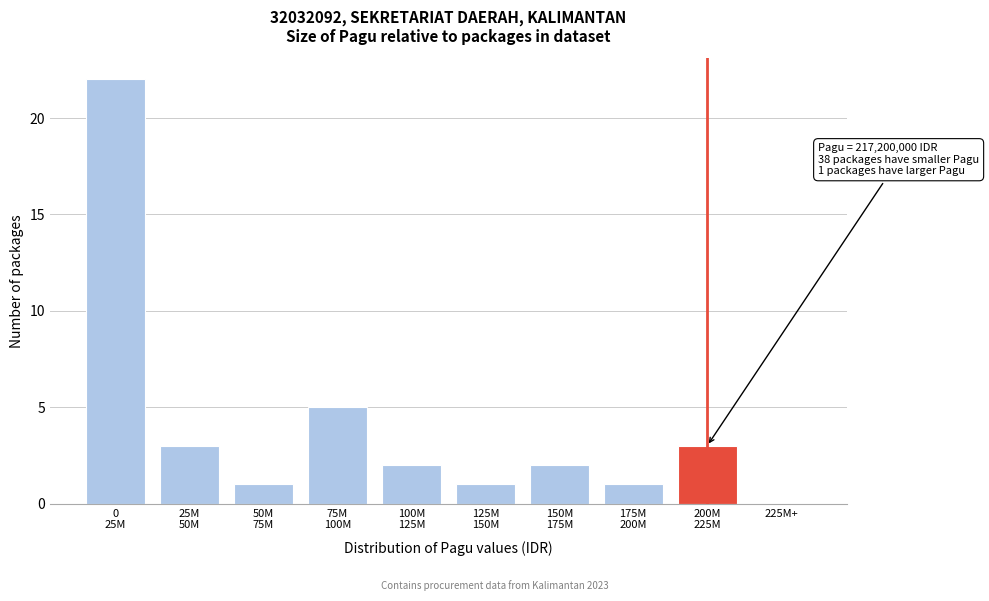

What is the greatest value displayed?

22